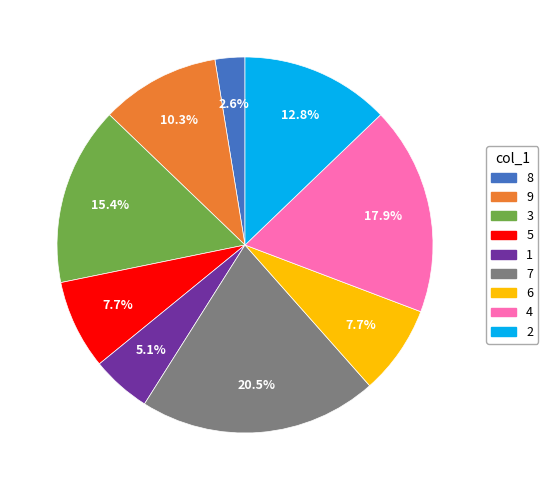

True or false: 4 accounts for 18% of the total.

True